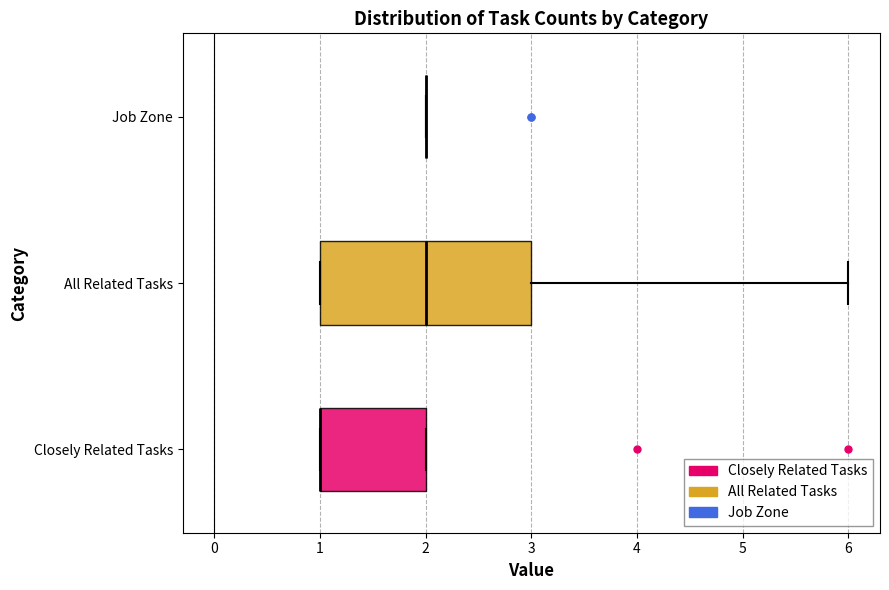

Reading bottom to top, read every box against the x-axis: the position of its median line, the range the box covers, and the ends of its whiskers. The values are not printed on the chart, so give them approximately, as read against the axis.

Closely Related Tasks: median 1 (drawn on the box's left edge), box 1 to 2, whiskers 1 to 2
All Related Tasks: median 2, box 1 to 3, whiskers 1 to 6
Job Zone: box collapsed to a line at 2, whiskers 2 to 2